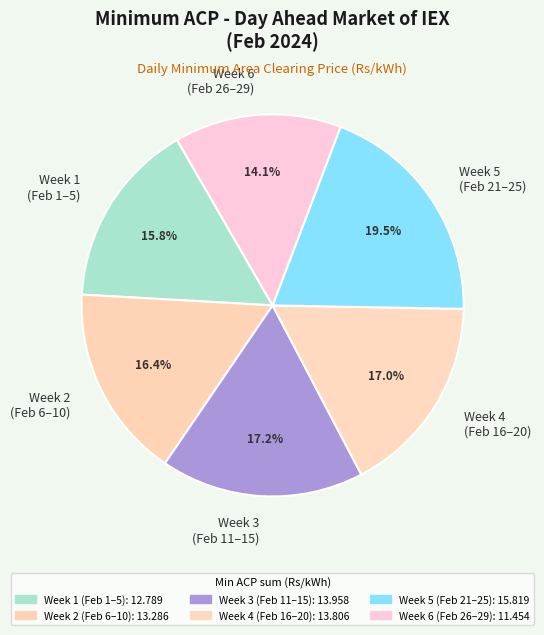

How many segments does this pie chart have?

6